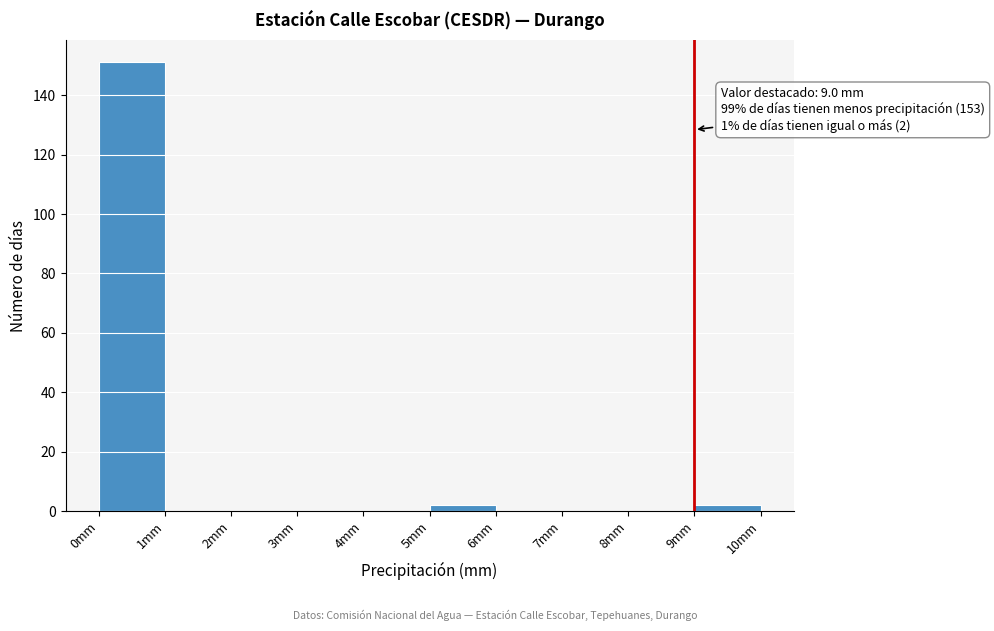

Over which range of the x-axis is the bar tallest?

0 to 1